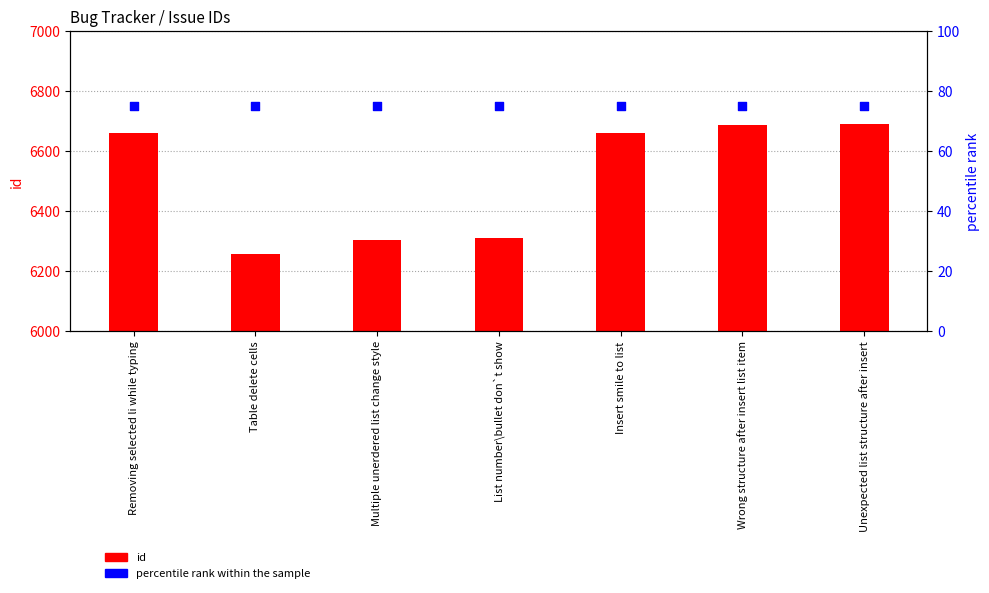

At which category is the sum across all series the highest?

Unexpected list structure after insert